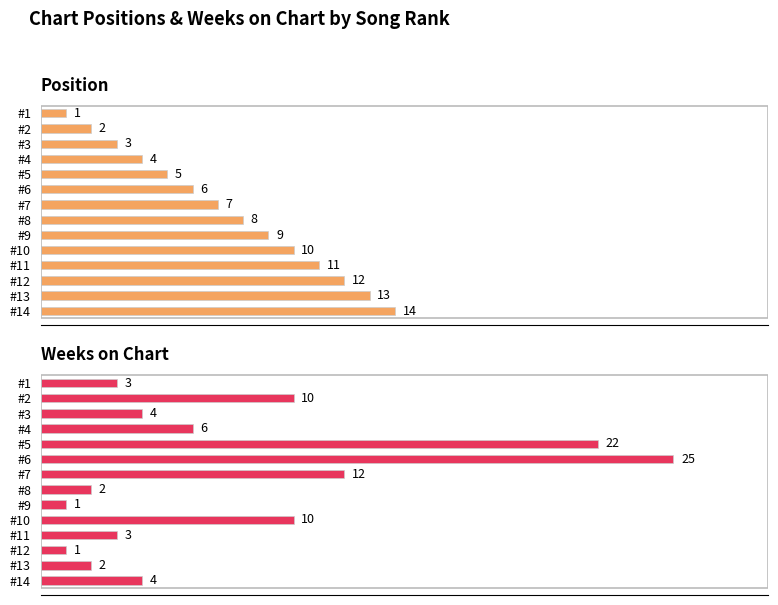

Which series has the largest range (max minus min)?

Weeks on Chart